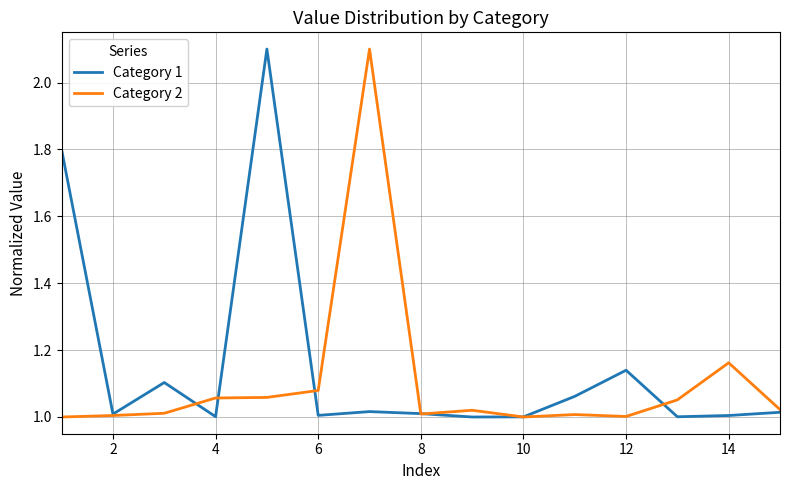

What is the highest value of the Category 1 series?

2.1